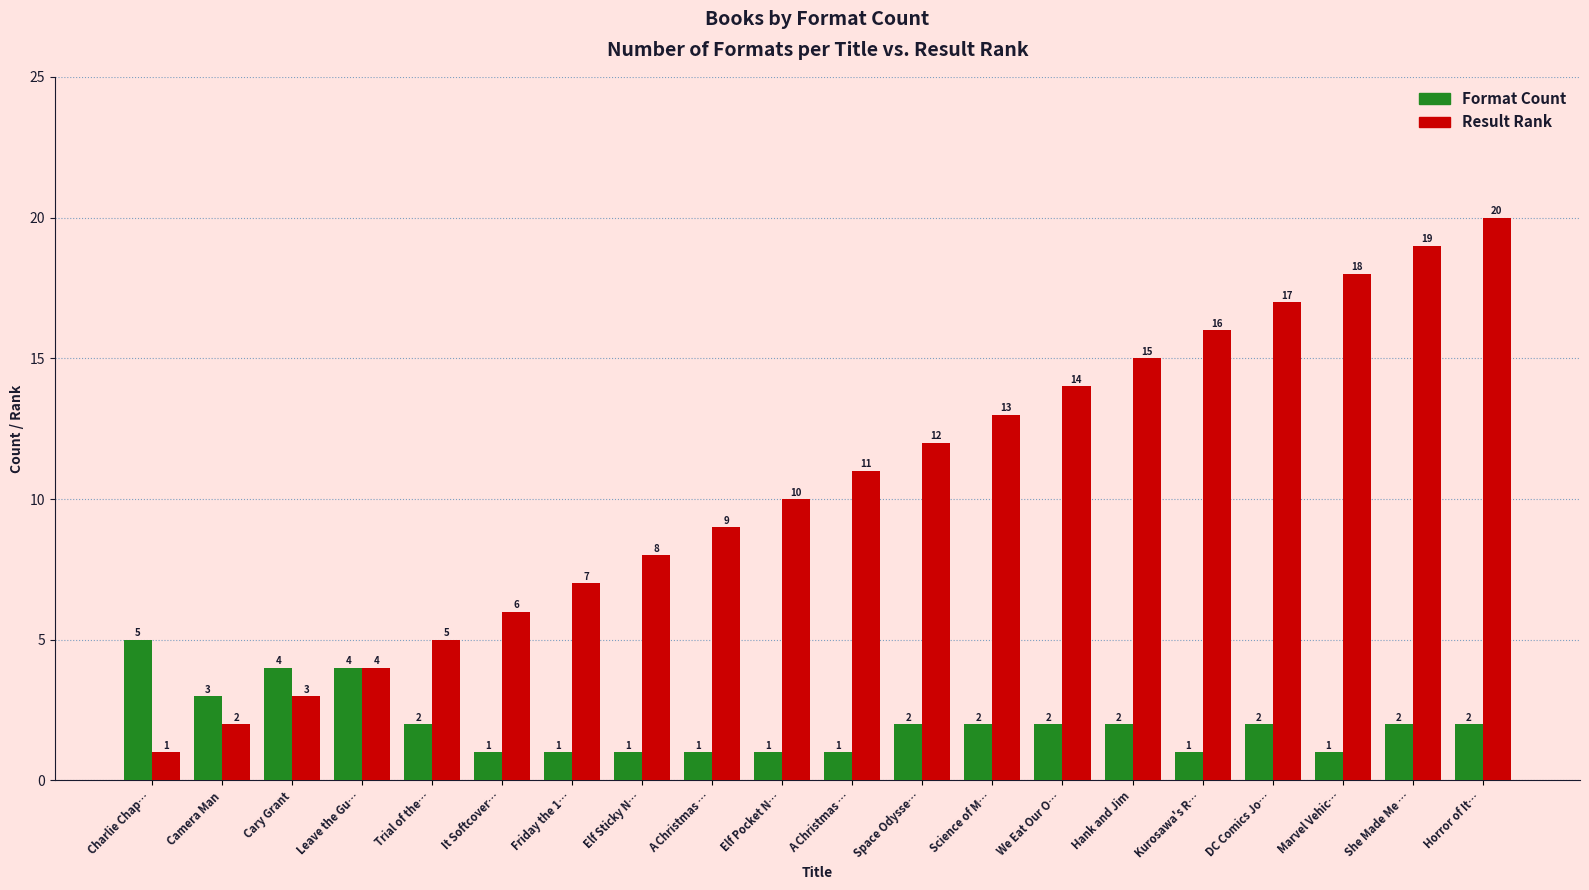

What is the difference between the second highest and minimum values in the Format Count series?

3